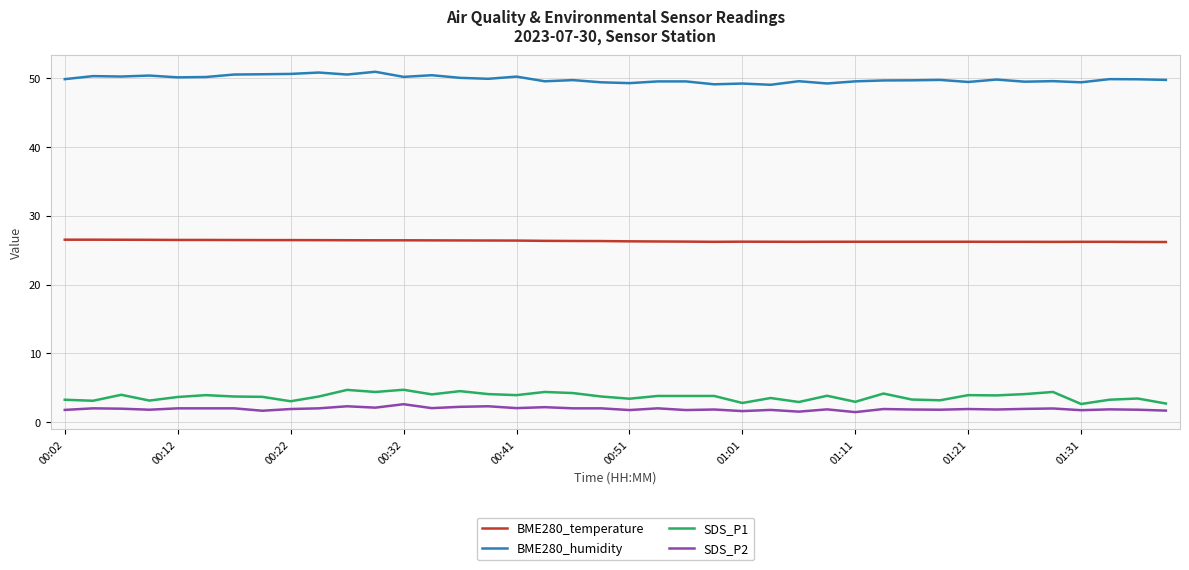

True or false: BME280_humidity and SDS_P2 cross at least once.

False